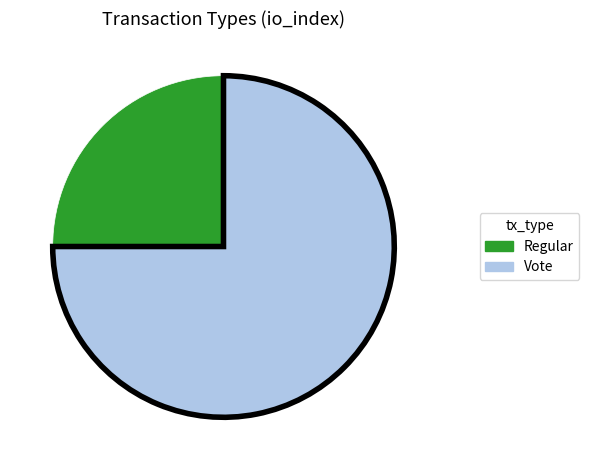

How many slices are in this pie chart?

2